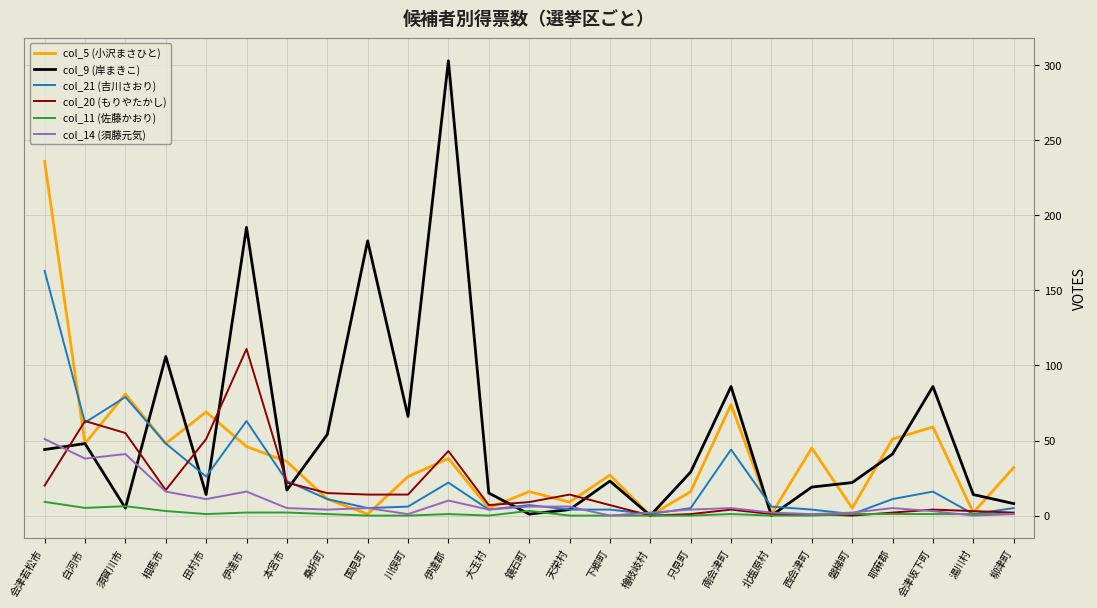

At which label does col_20 (もりやたかし) reach its peak?

伊達市